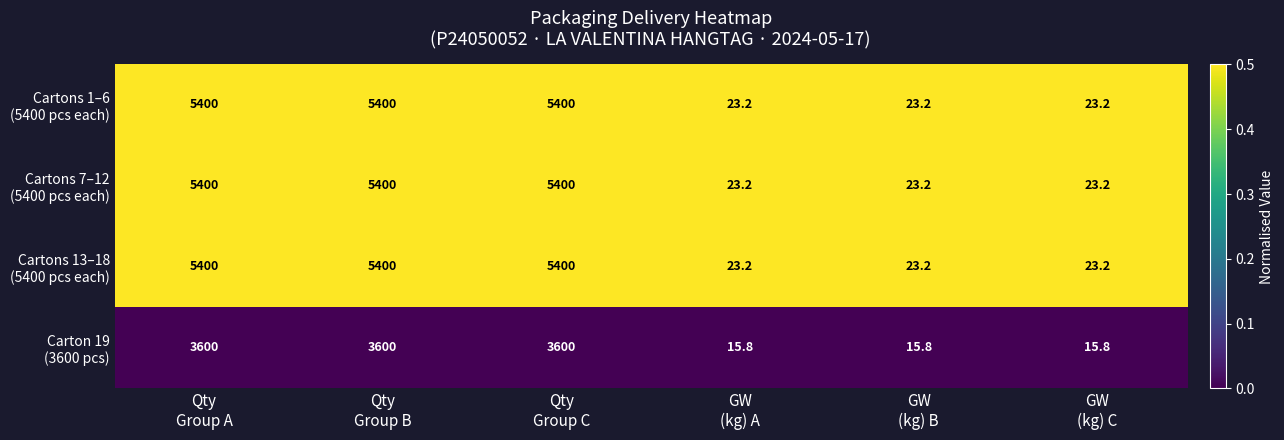

What is the spread (max minus min) of values at Qty
Group B?

1800.0